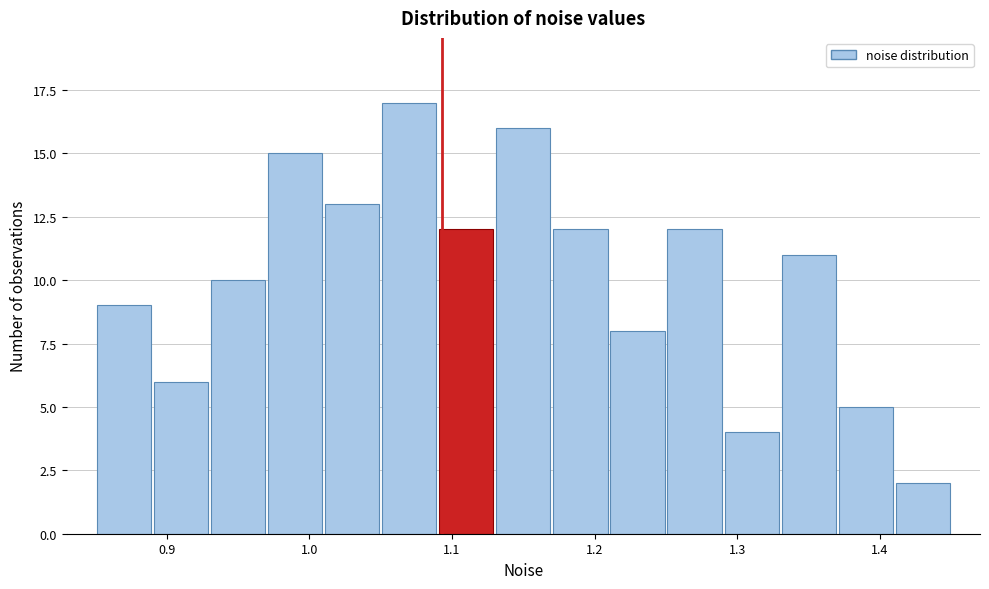

Reading left to right, list every bar in this chart as the range it spans on the x-axis followed by its height. The values are not printed on the chart, so give them approximately, as read against the axis.

0.85 to 0.89: 9
0.89 to 0.93: 6
0.93 to 0.97: 10
0.97 to 1.01: 15
1.01 to 1.05: 13
1.05 to 1.09: 17
1.09 to 1.13: 12
1.13 to 1.17: 16
1.17 to 1.21: 12
1.21 to 1.25: 8
1.25 to 1.29: 12
1.29 to 1.33: 4
1.33 to 1.37: 11
1.37 to 1.41: 5
1.41 to 1.45: 2